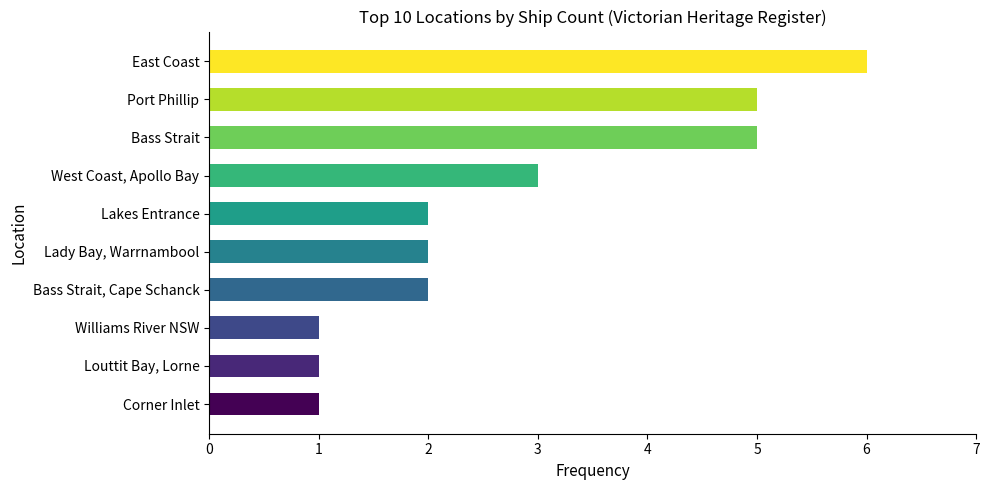

The value at Louttit Bay, Lorne is 2. True or false?

False